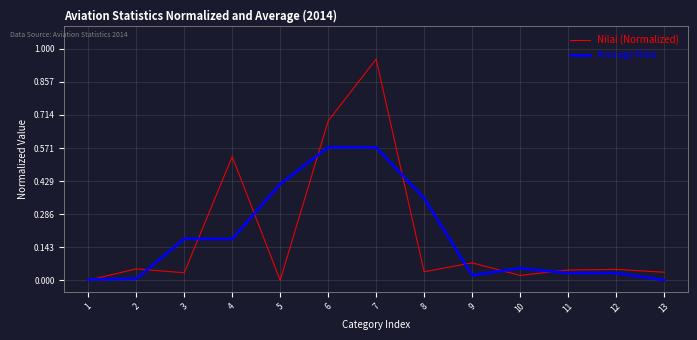

Which series has the largest range (max minus min)?

Nilai (Normalized)